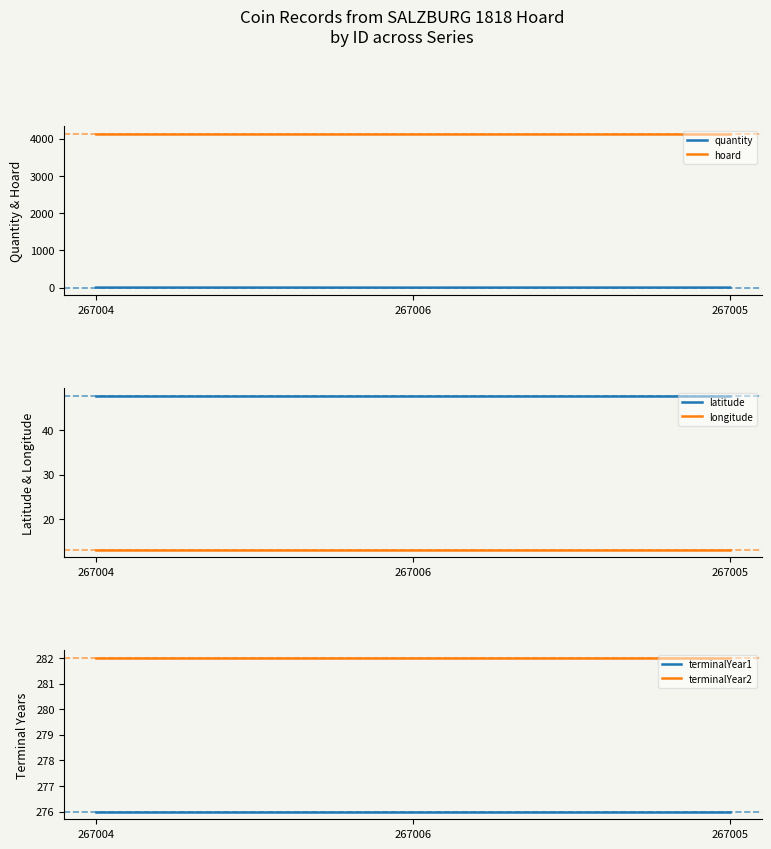

Rank the series by their maximum value, from lowest to highest.

quantity, longitude, latitude, terminalYear1, terminalYear2, hoard